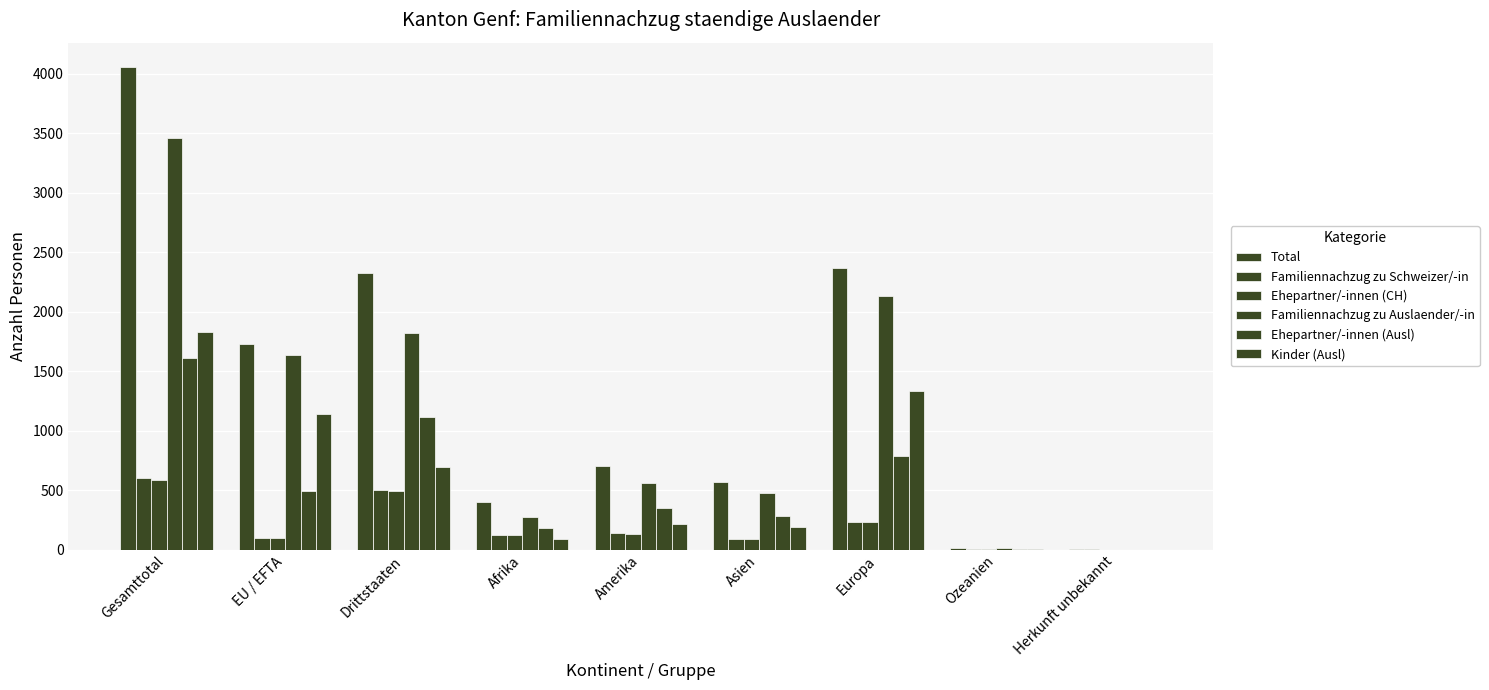

What is the difference between the highest and lowest values at Herkunft unbekannt?

3